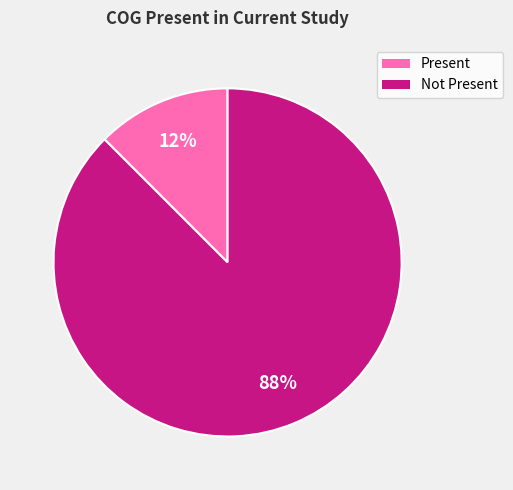

Is there a majority slice in this chart?

Yes